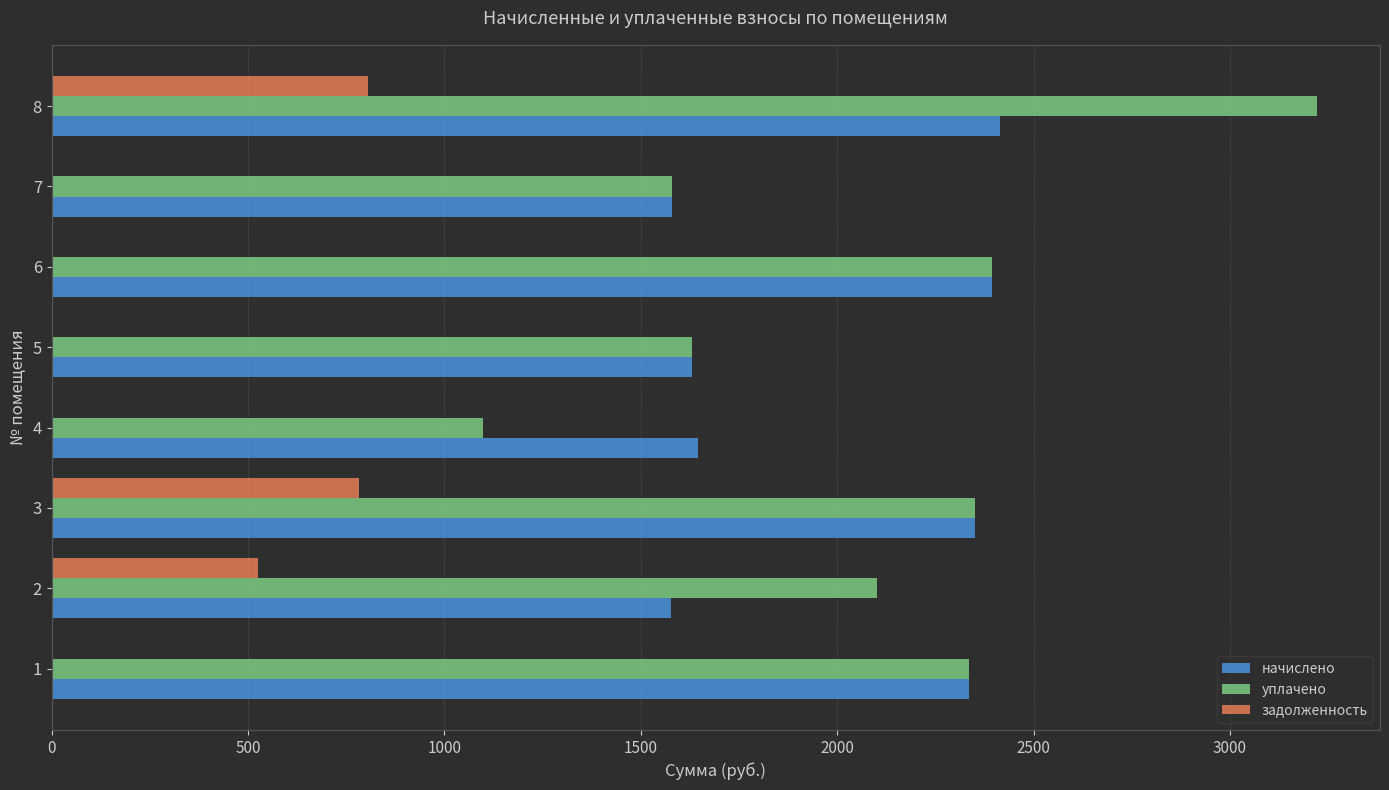

What is the maximum value for уплачено?

3221.2